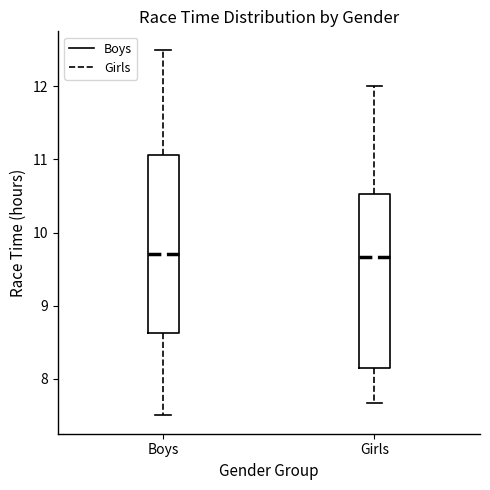

Reading left to right, read every box against the y-axis: the position of its median line, the range the box covers, and the ends of its whiskers. The values are not printed on the chart, so give them approximately, as read against the axis.

Boys: median 9.7, box 8.6 to 11.1, whiskers 7.5 to 12.5
Girls: median 9.7, box 8.1 to 10.5, whiskers 7.7 to 12.0